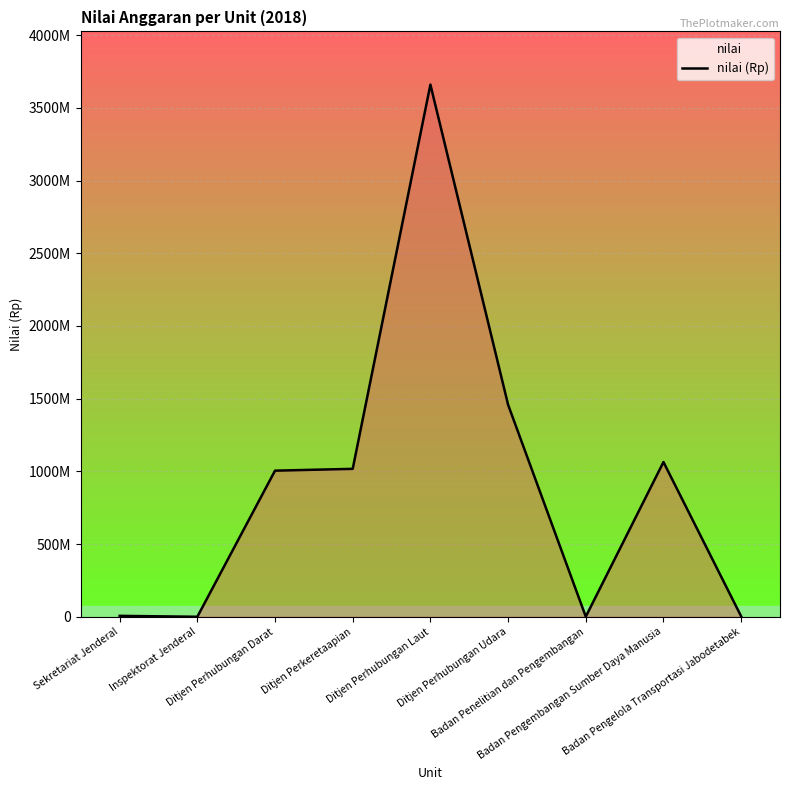

Where does the data first go above 1004785295?

Ditjen Perkeretaapian